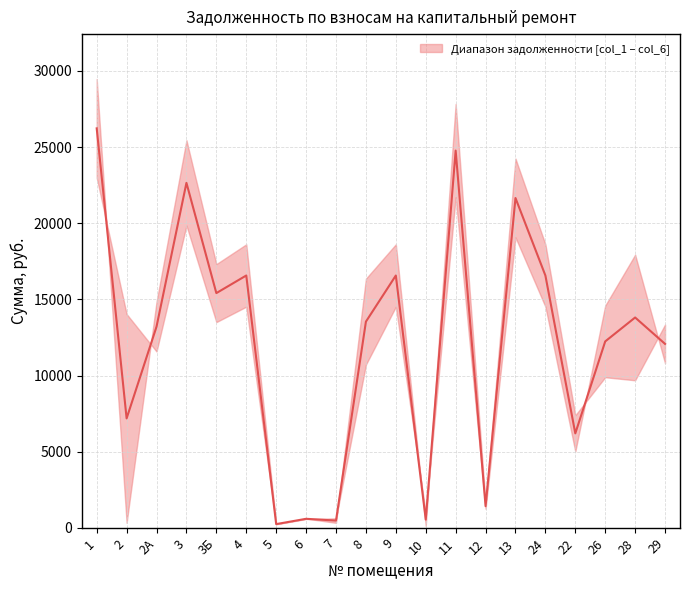

Rank the categories by value from lowest to highest.

5, 7, 10, 6, 12, 22, 2, 29, 26, 2А, 8, 28, 3Б, 9, 4, 24, 13, 3, 11, 1